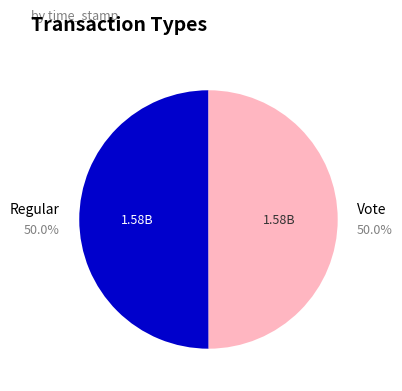

To the nearest percent, what percentage of the pie is Vote?

50%